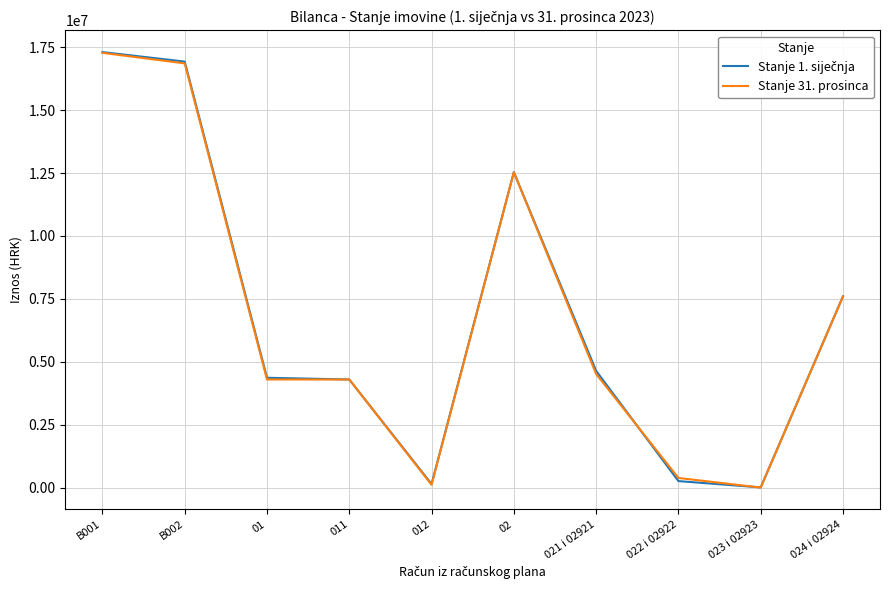

At which category is the sum across all series the highest?

B001